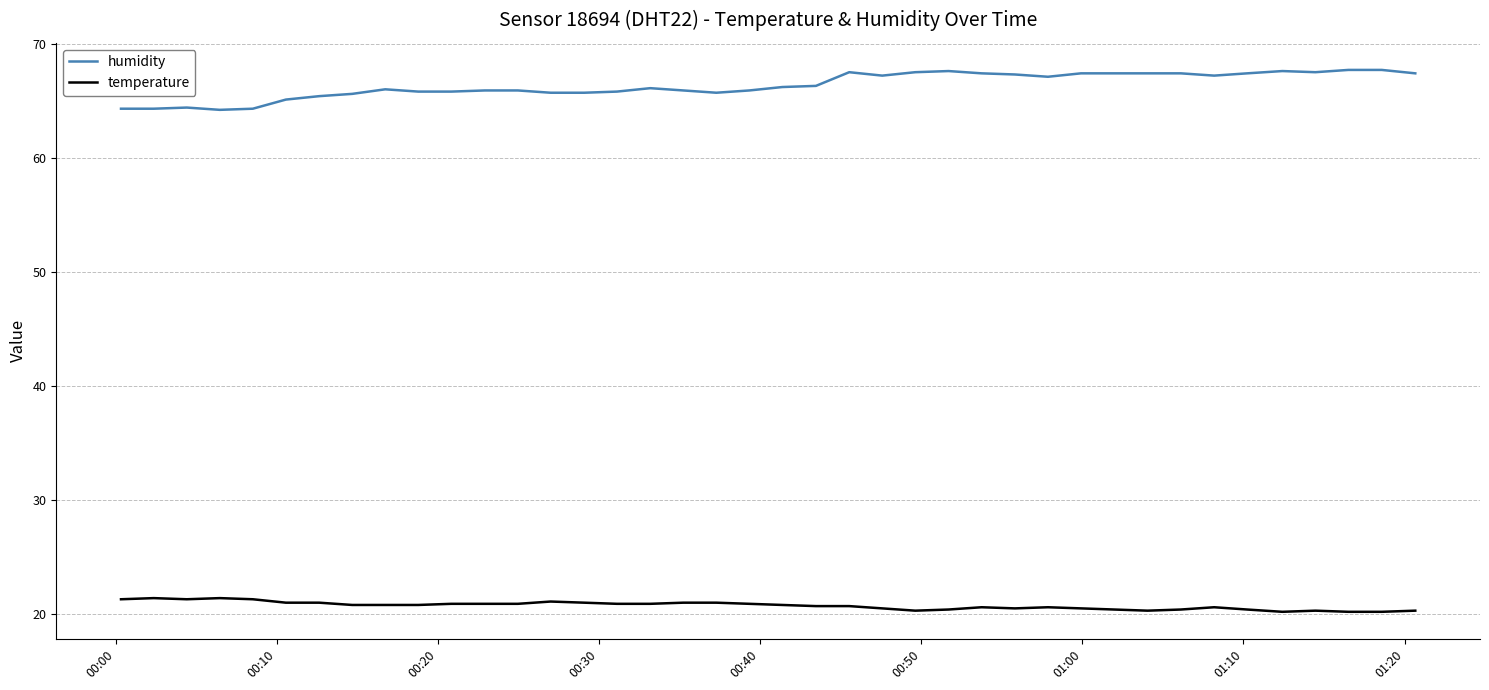

What is the smallest value displayed?

20.2